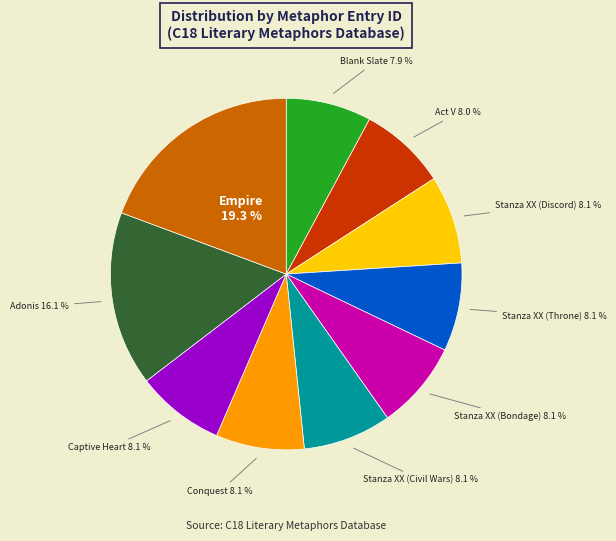

Does Stanza XX (Bondage) represent more than half of the total?

No